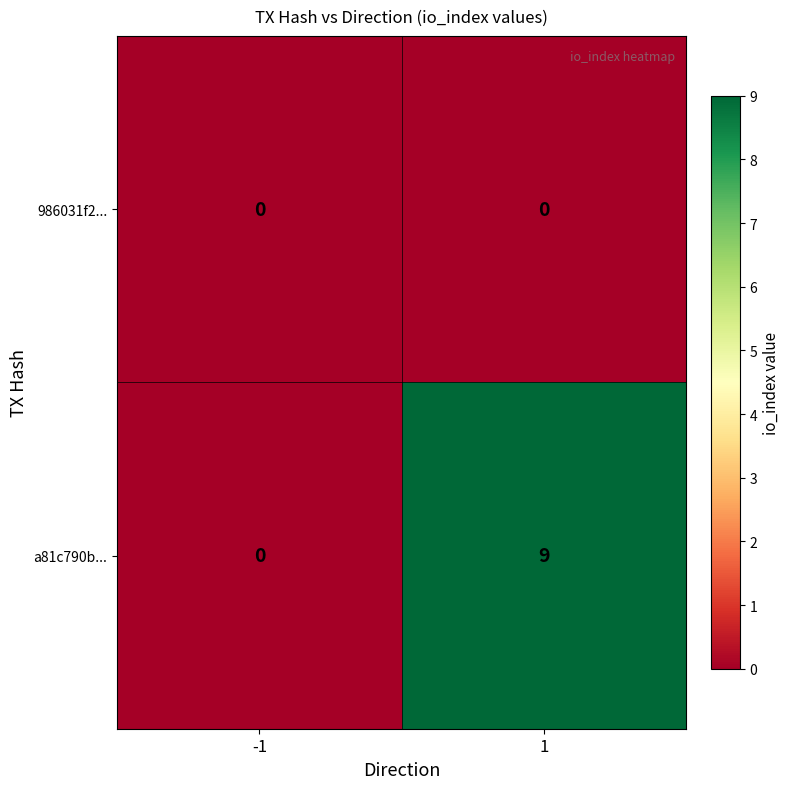

Which series has the largest total across all categories?

a81c790b...